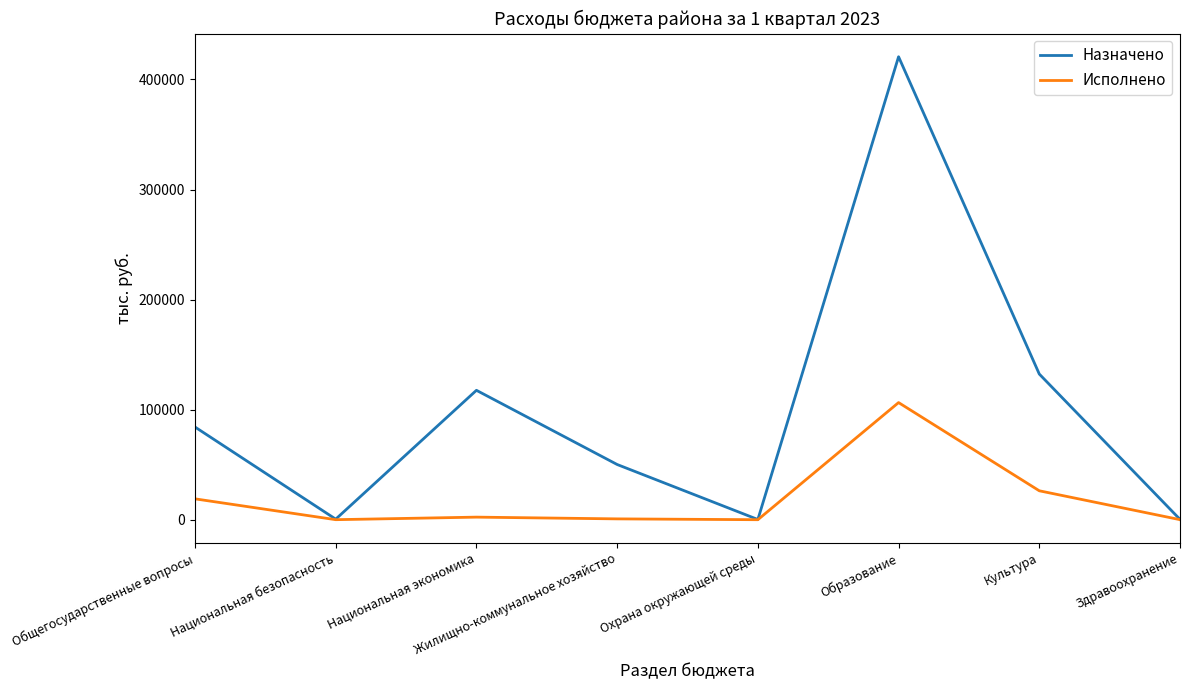

List the series in order of their overall mean, lowest first.

Исполнено, Назначено